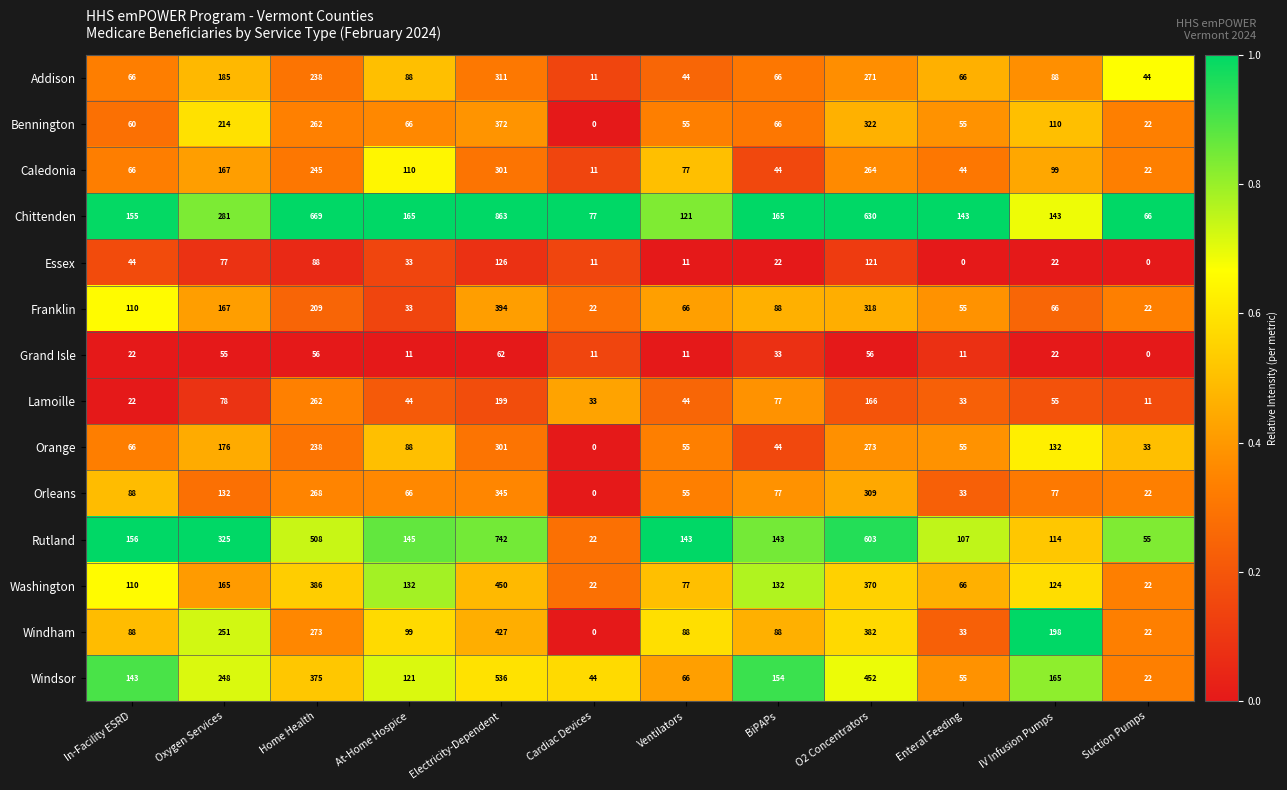

How many categories are shown in the chart?

12